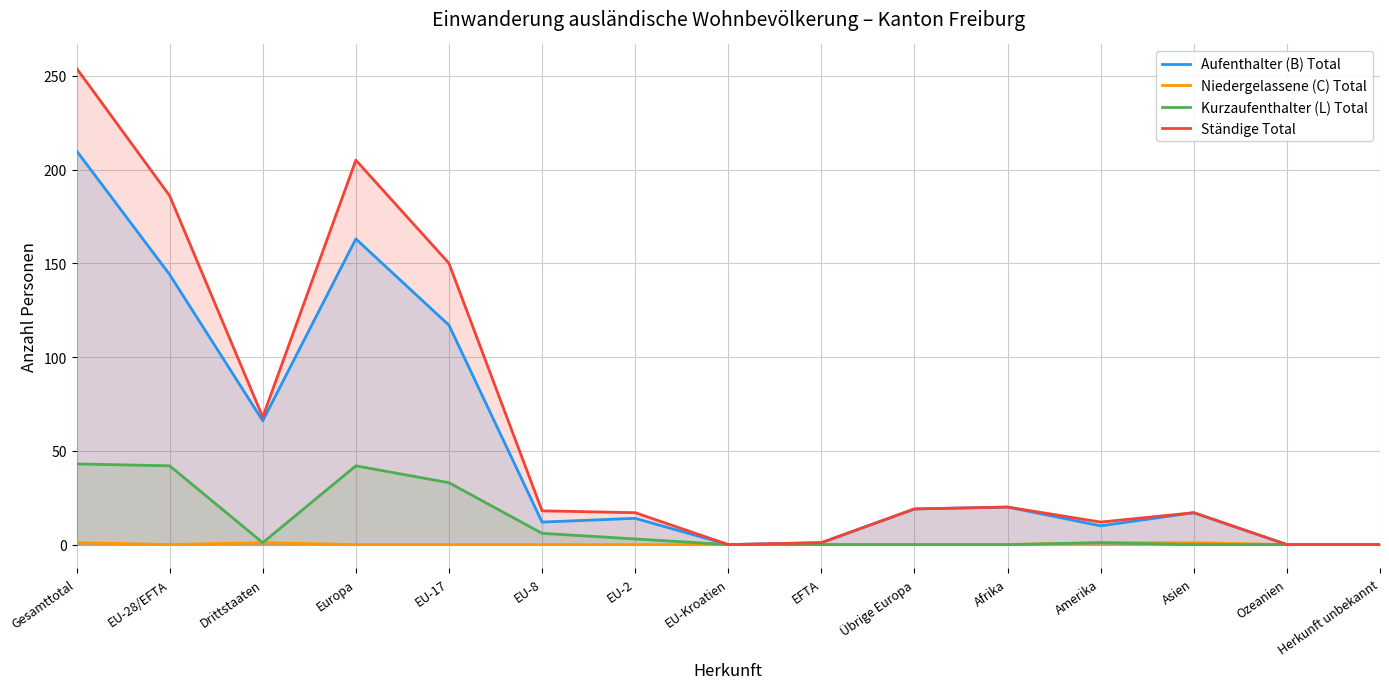

Where is Aufenthalter (B) Total nearest to the value 105?

EU-17